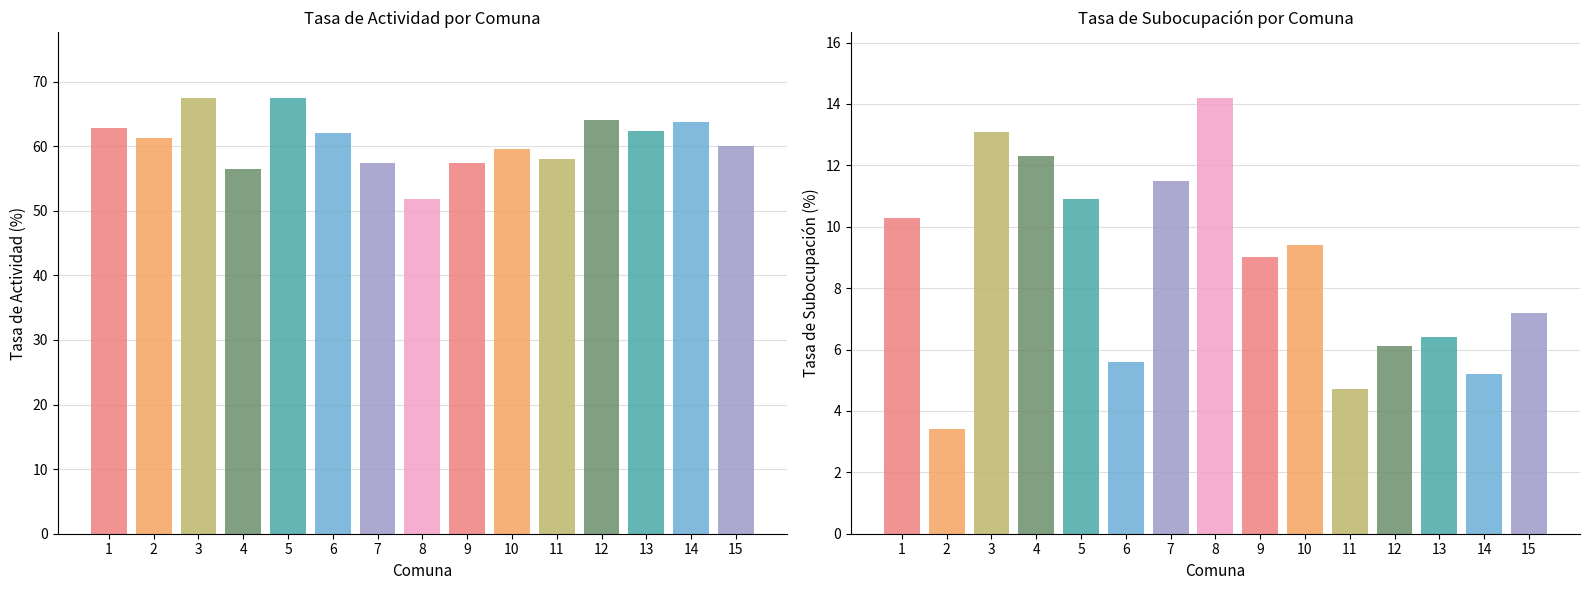

What is the value of the Actividad bar at the 10th from the left?

59.6